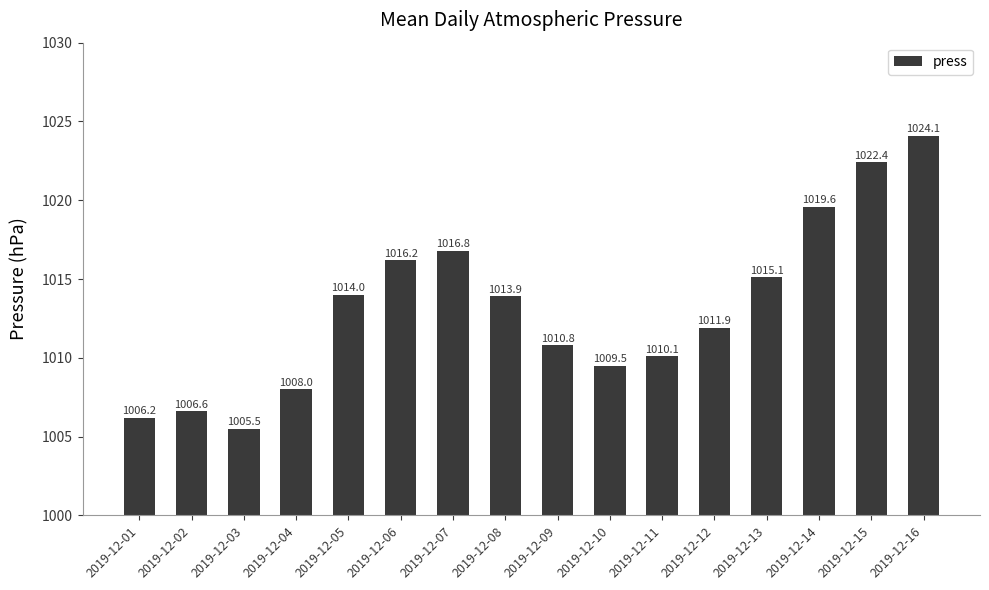

Reading right to left, extract all data points from this chart.

1024.1	1022.4	1019.6	1015.1	1011.9	1010.1	1009.5	1010.8	1013.9	1016.8	1016.2	1014.0	1008.0	1005.5	1006.6	1006.2